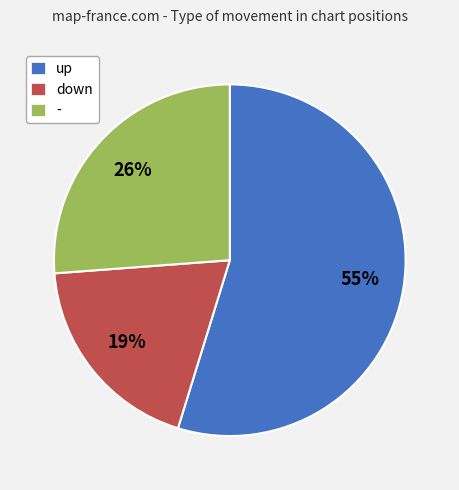

To the nearest percent, what is the combined percentage of - and down?

45%